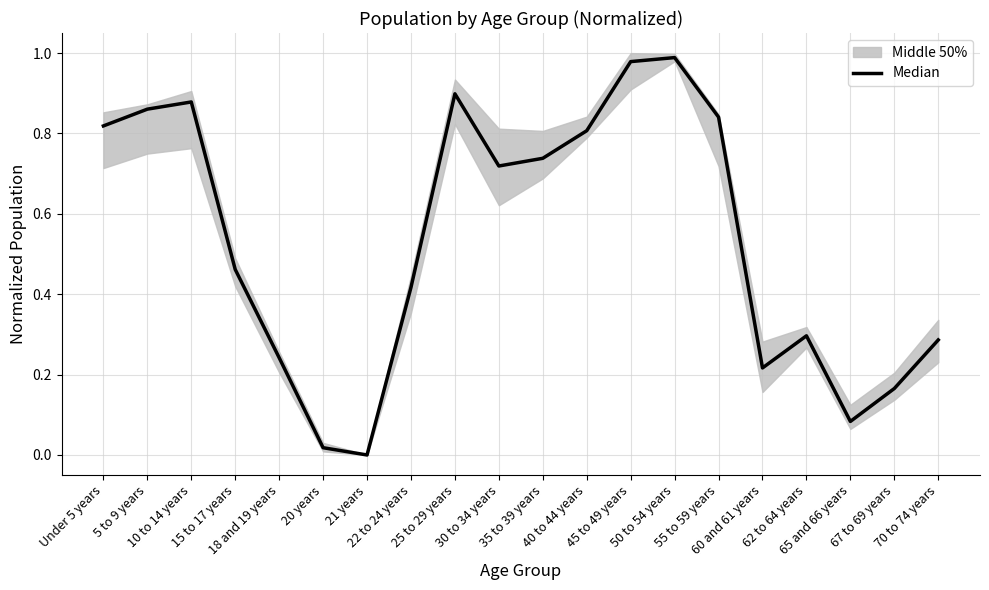

What is the difference between the values at 25 to 29 years and 20 years?

0.9